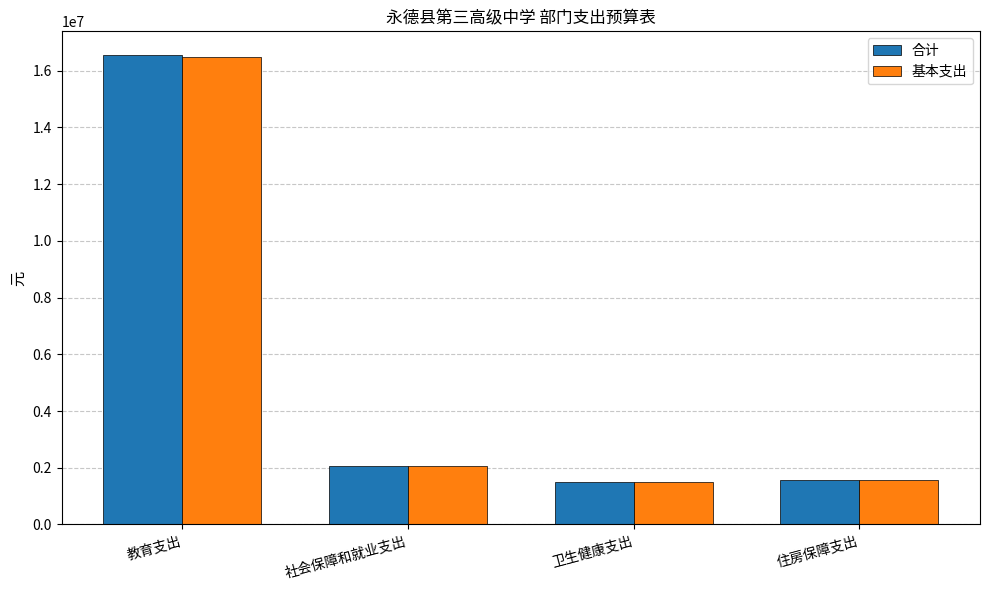

How many distinct data groups are displayed?

2